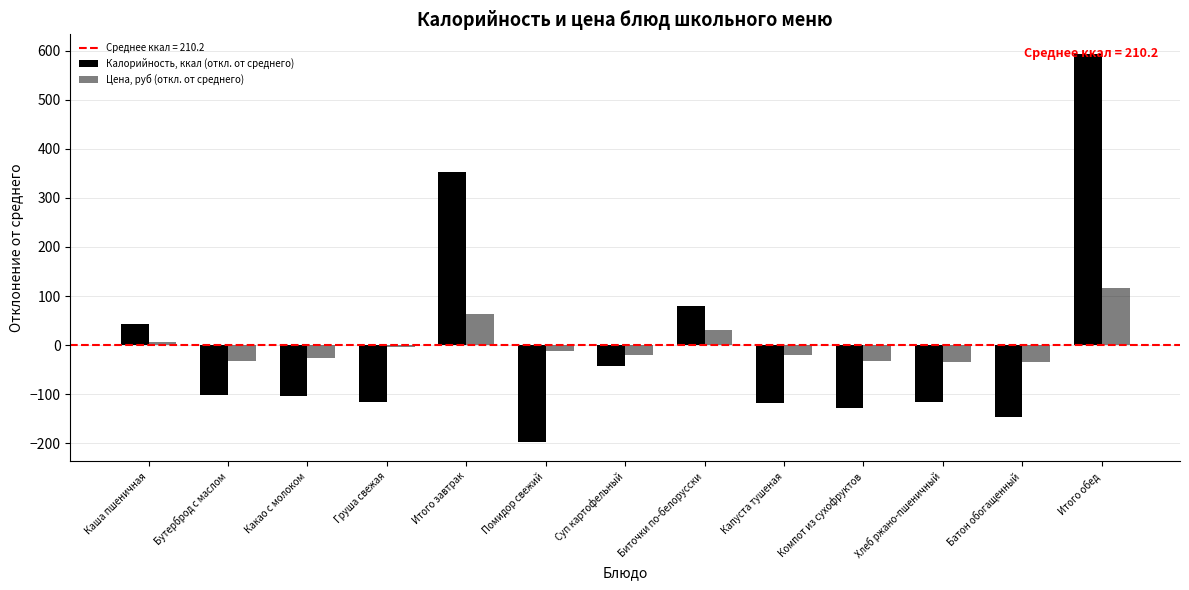

Rank the series by their maximum value, from lowest to highest.

Цена, руб (откл. от среднего), Калорийность, ккал (откл. от среднего)